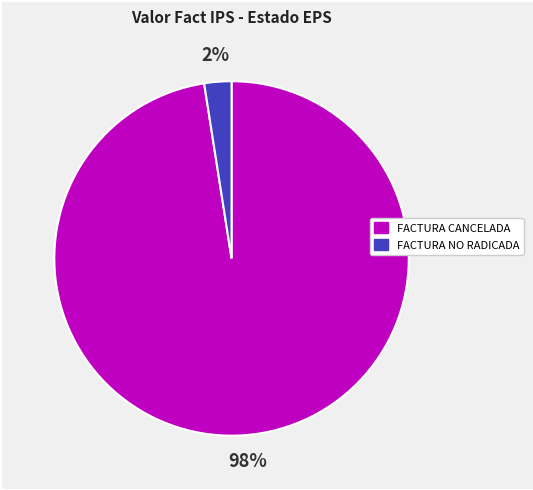

To the nearest percent, what is the average slice percentage?

50%